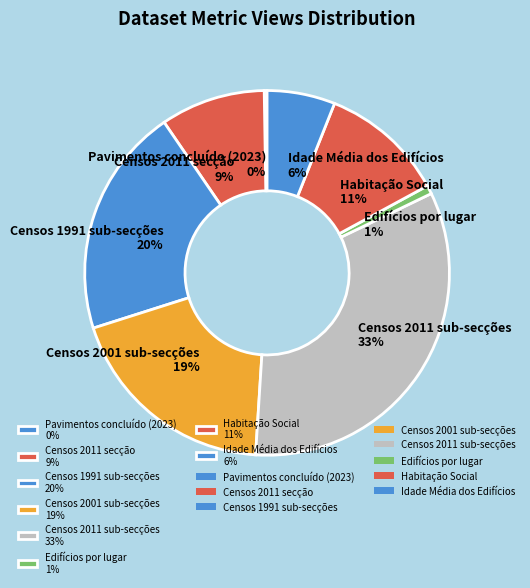

To the nearest percent, what portion does Censos 2011 sub-secções 33% represent?

33%